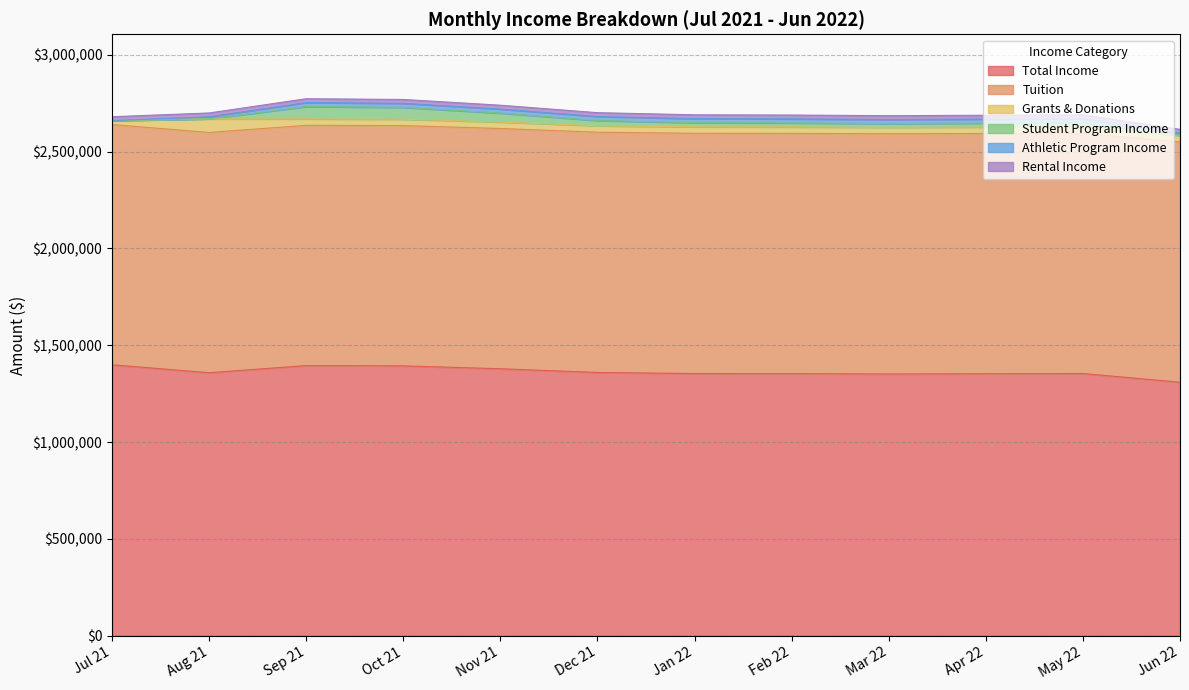

How many lines are shown in the chart?

6